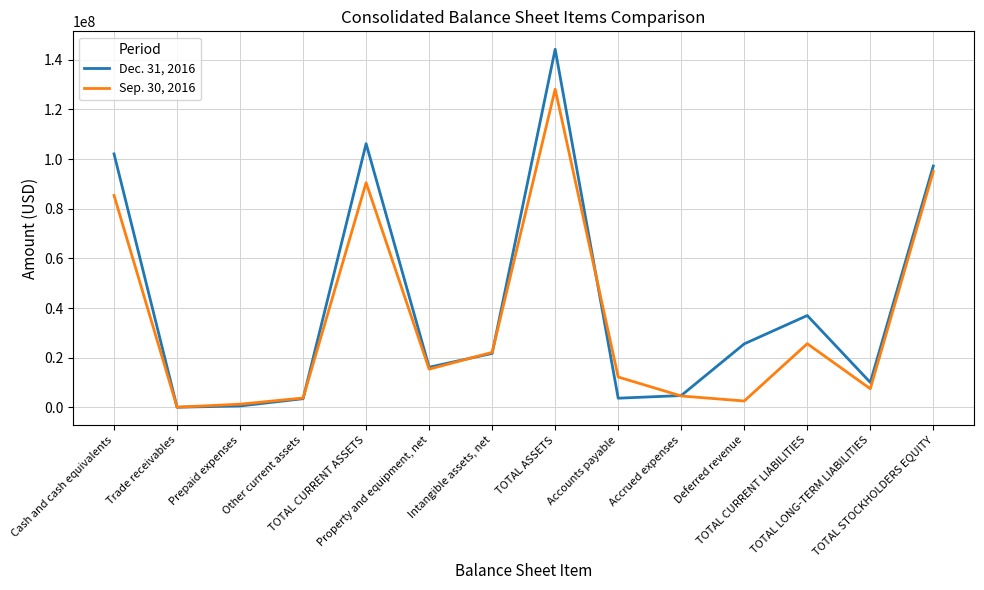

What is the greatest value displayed?

144258106